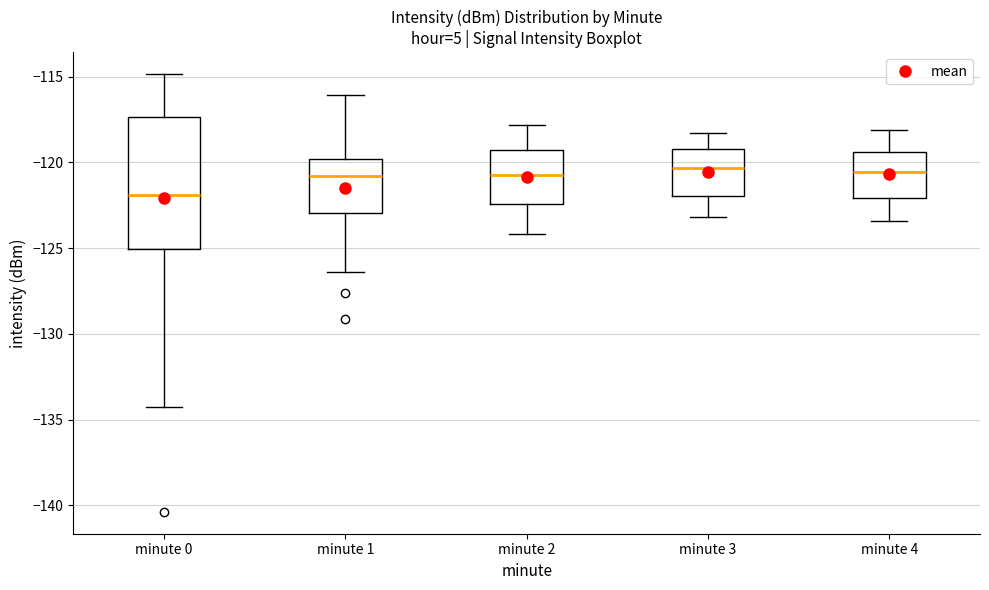

Comparing the boxes themselves (not the whiskers), which one is the tallest?

minute 0